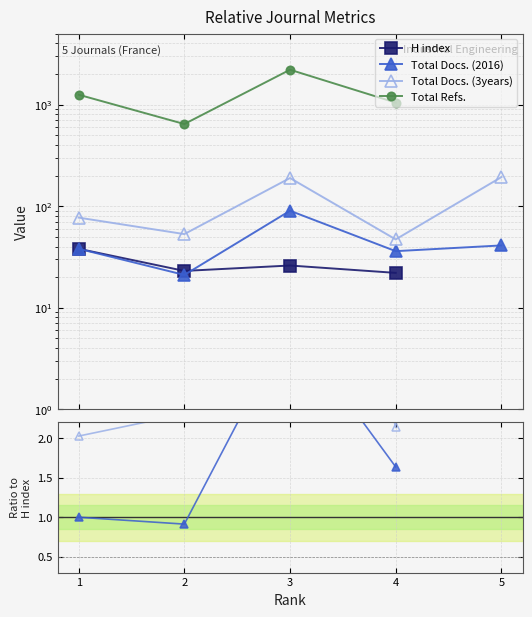

What are all the series names shown in the legend?

H index, Total Docs. (2016), Total Docs. (3years), Total Refs.